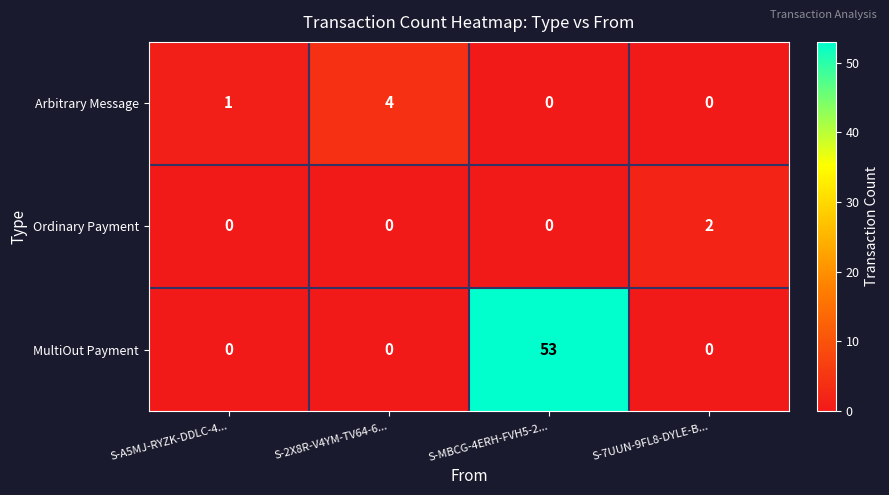

Which series has the largest total across all categories?

MultiOut Payment